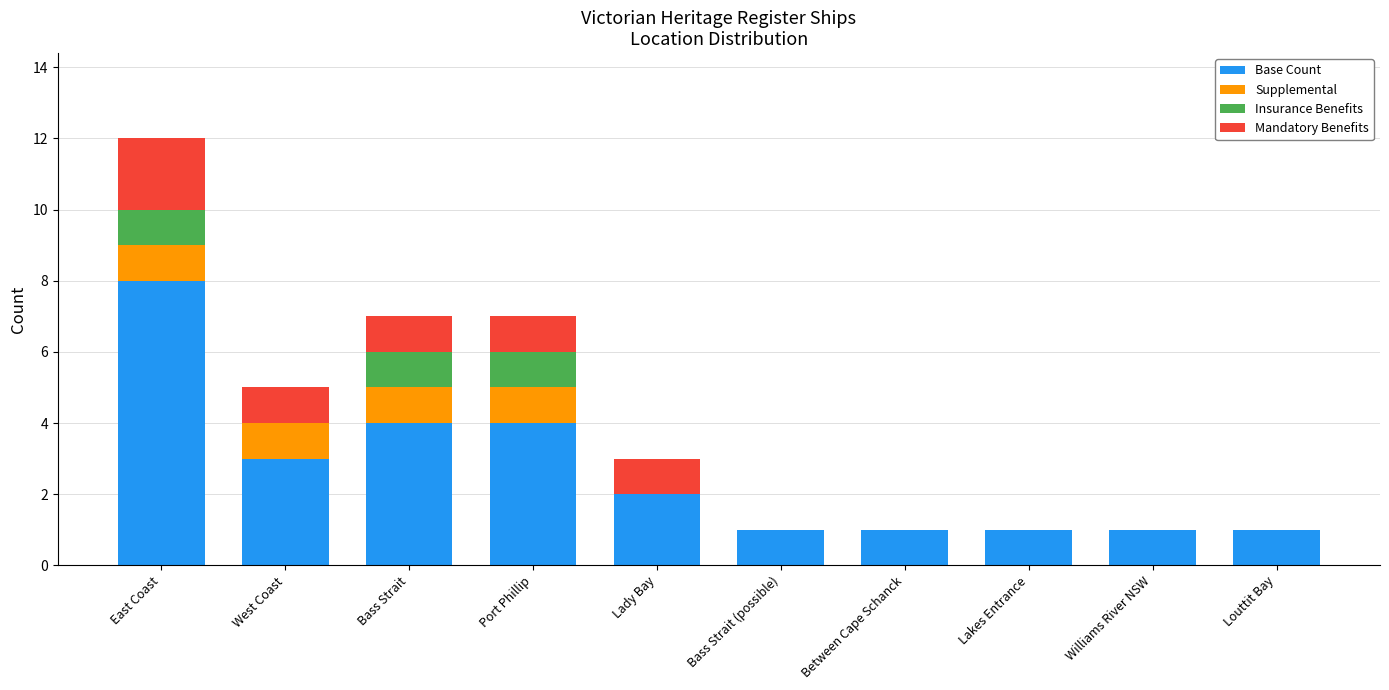

True or false: Base Count has a value of 1 at Lakes Entrance.

True